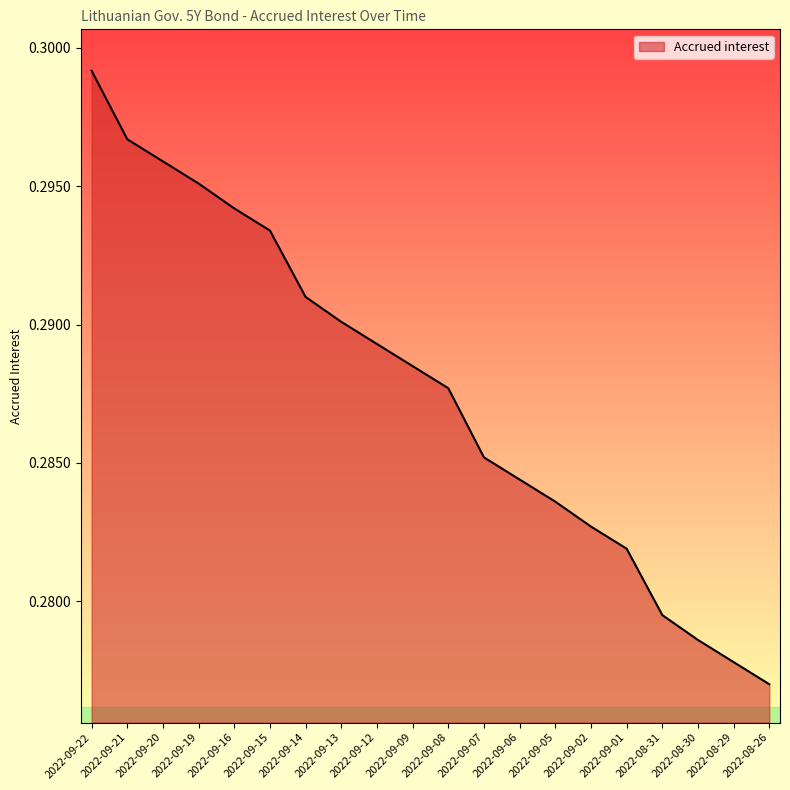

Count the values in the range 0 to 1.

20